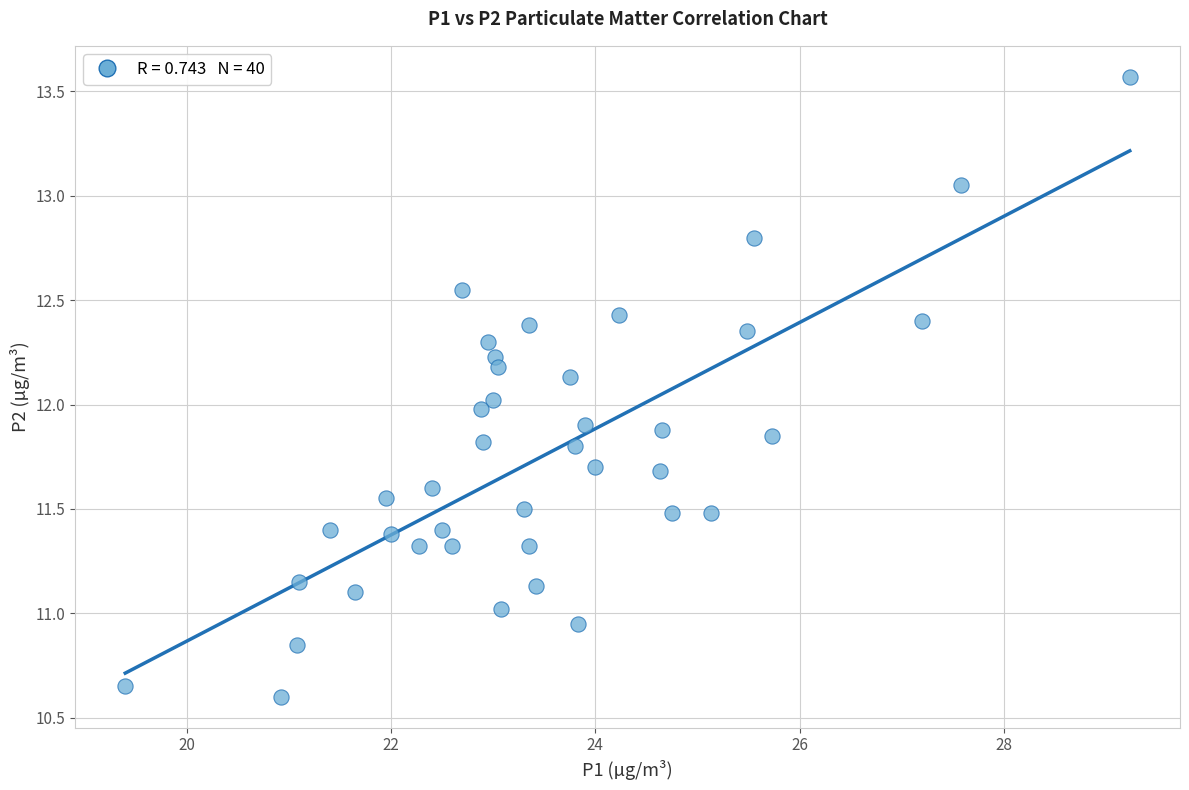

What is the range of Y values (max minus min)?

3.0